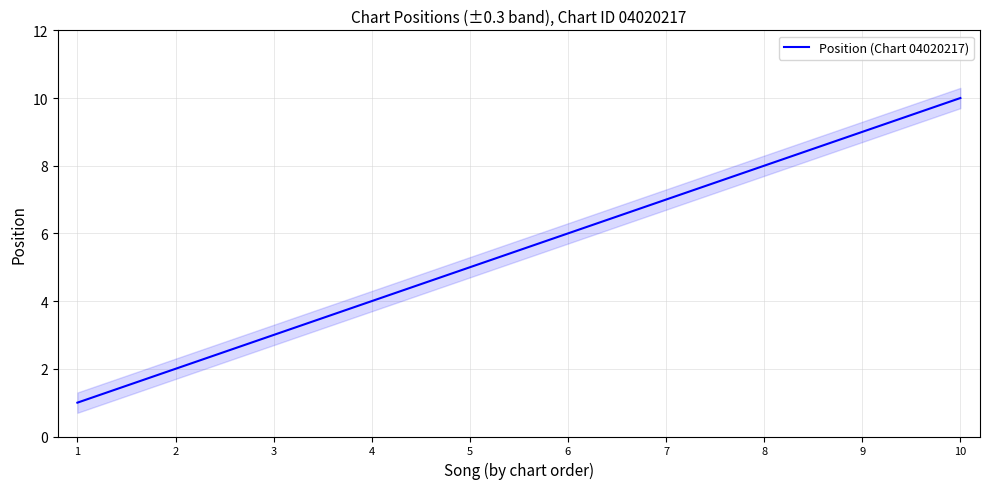

True or false: the data shows 4 at 3.

False